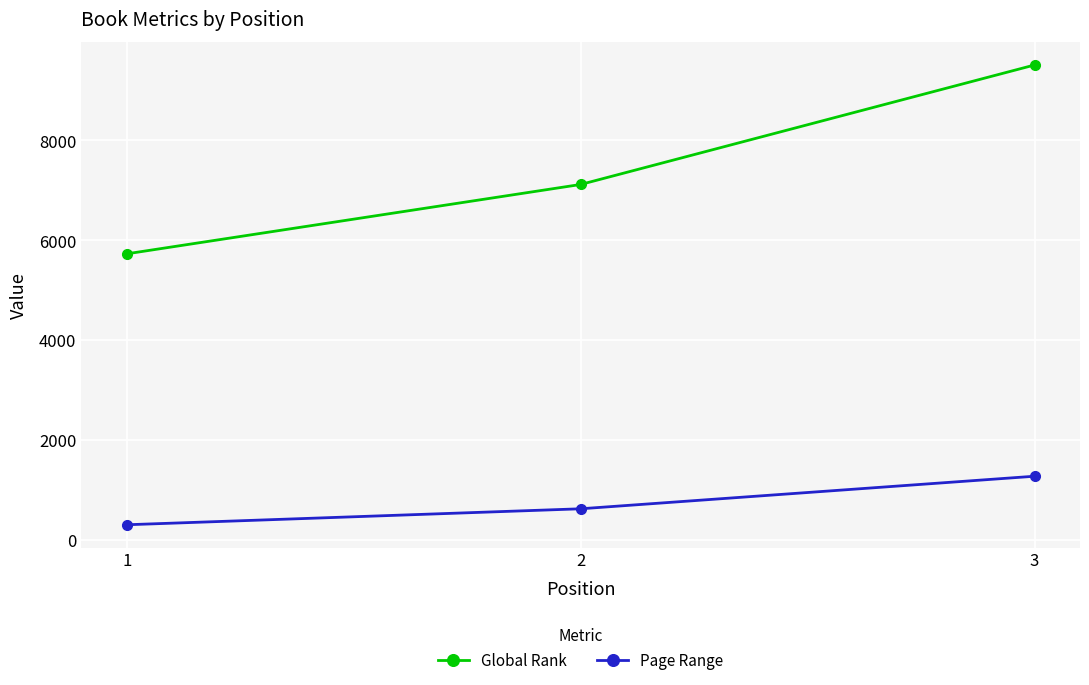

List the series in order of their overall mean, lowest first.

Page Range, Global Rank